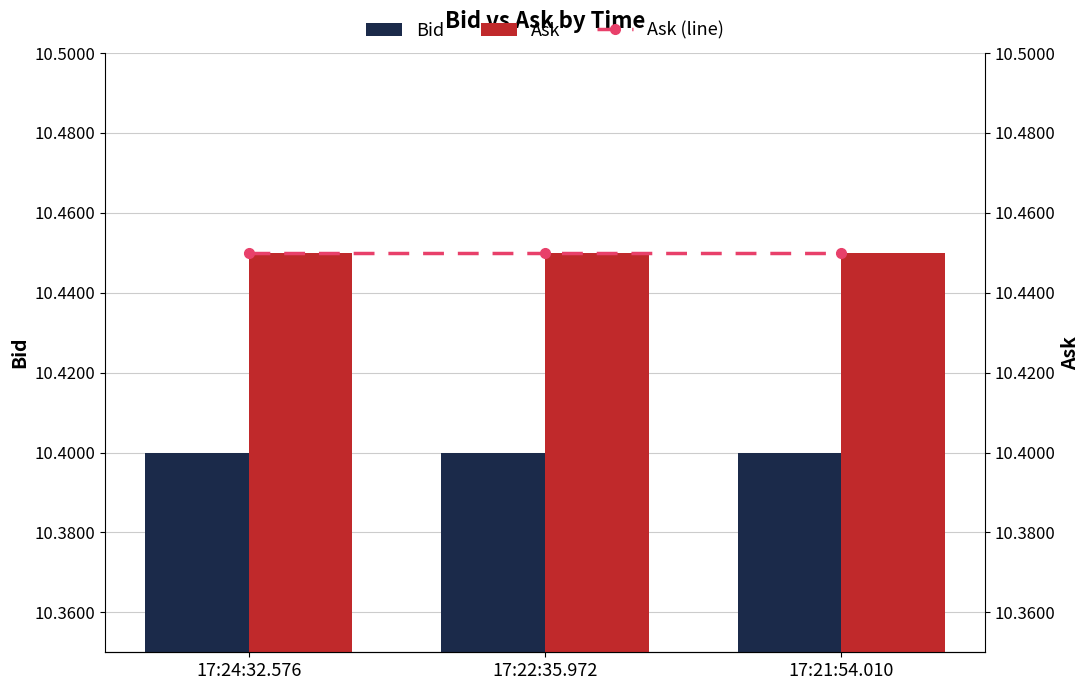

What is the sum of all Bid values?

31.2